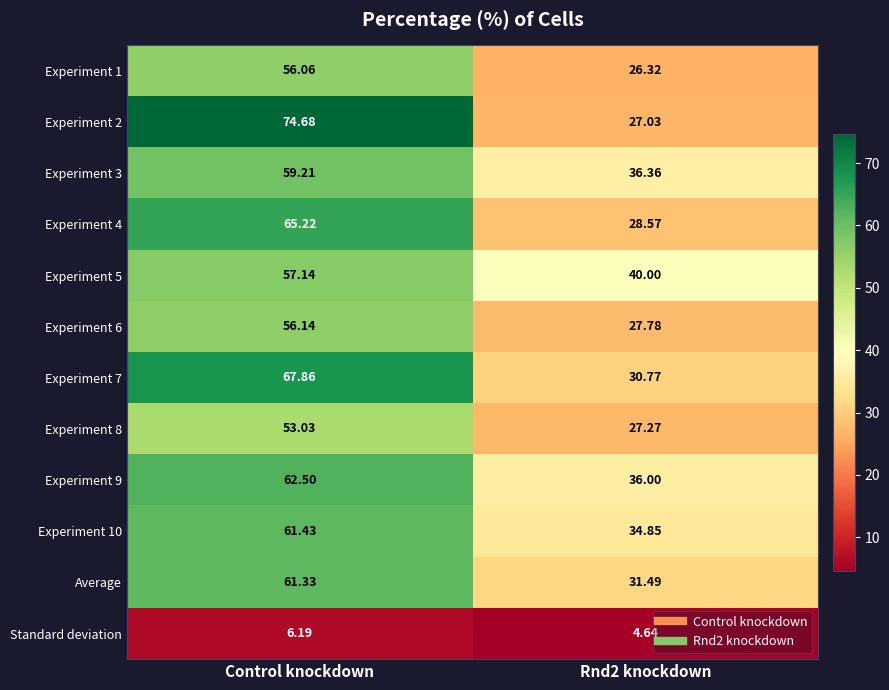

Which category has the highest value in the Experiment 4 series?

Control knockdown